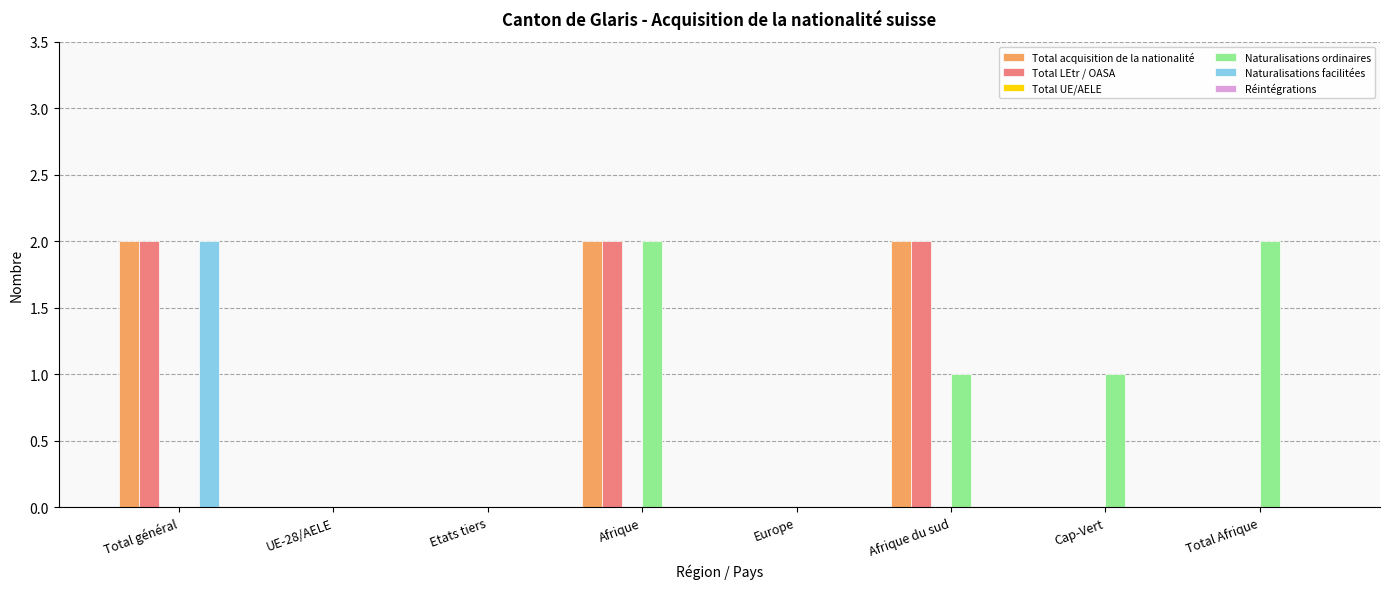

What is the sum of all Total acquisition de la nationalité values?

6